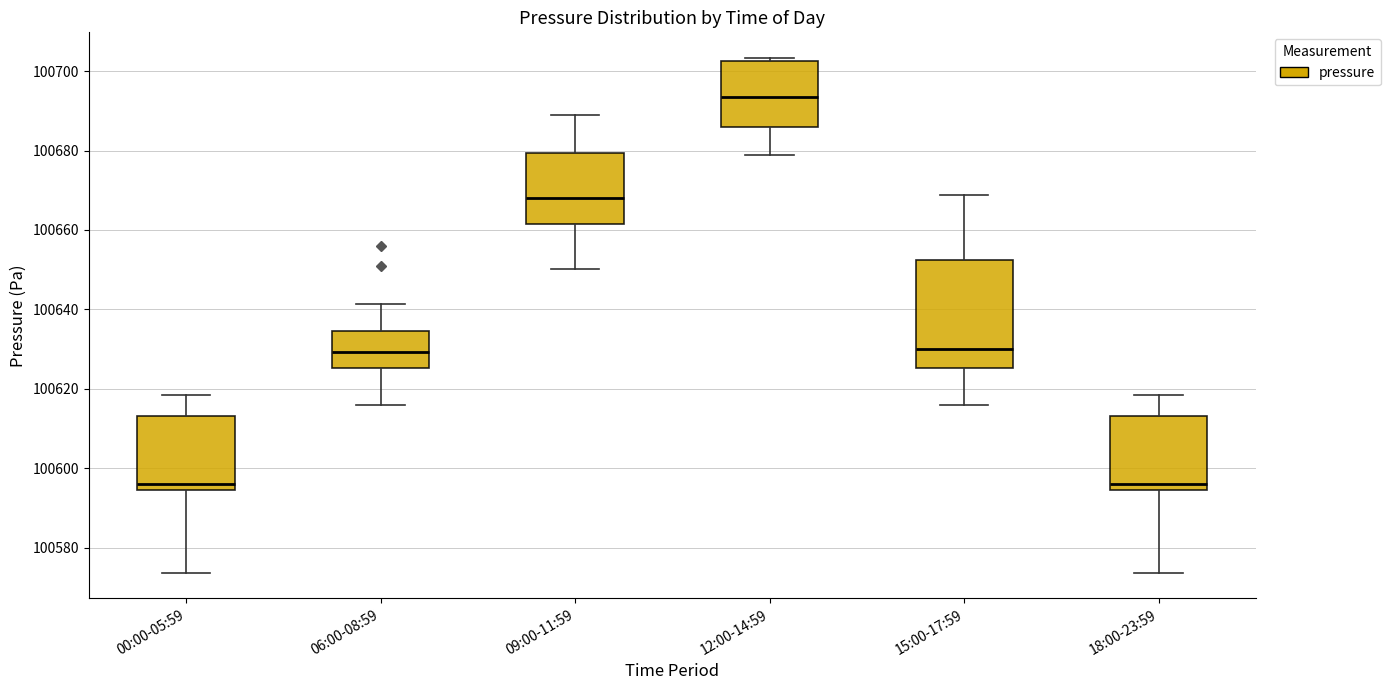

Reading left to right, transcribe this box plot: for each box, give where its median line is, the range the box spans, and where its two whiskers end, as read against the y-axis. The values are not printed on the chart, so give them approximately, as read against the axis.

00:00-05:59: median 100596, box 100594 to 100614, whiskers 100574 to 100618
06:00-08:59: median 100630, box 100626 to 100634, whiskers 100616 to 100642
09:00-11:59: median 100668, box 100662 to 100680, whiskers 100650 to 100690
12:00-14:59: median 100694, box 100686 to 100702, whiskers 100678 to 100704
15:00-17:59: median 100630, box 100626 to 100652, whiskers 100616 to 100668
18:00-23:59: median 100596, box 100594 to 100614, whiskers 100574 to 100618